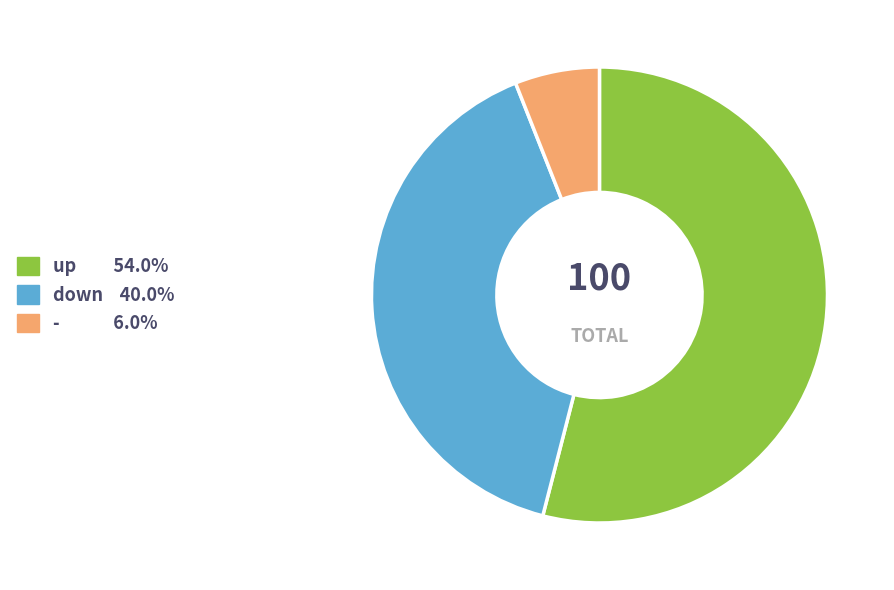

The up slice represents 54% of the pie. True or false?

True